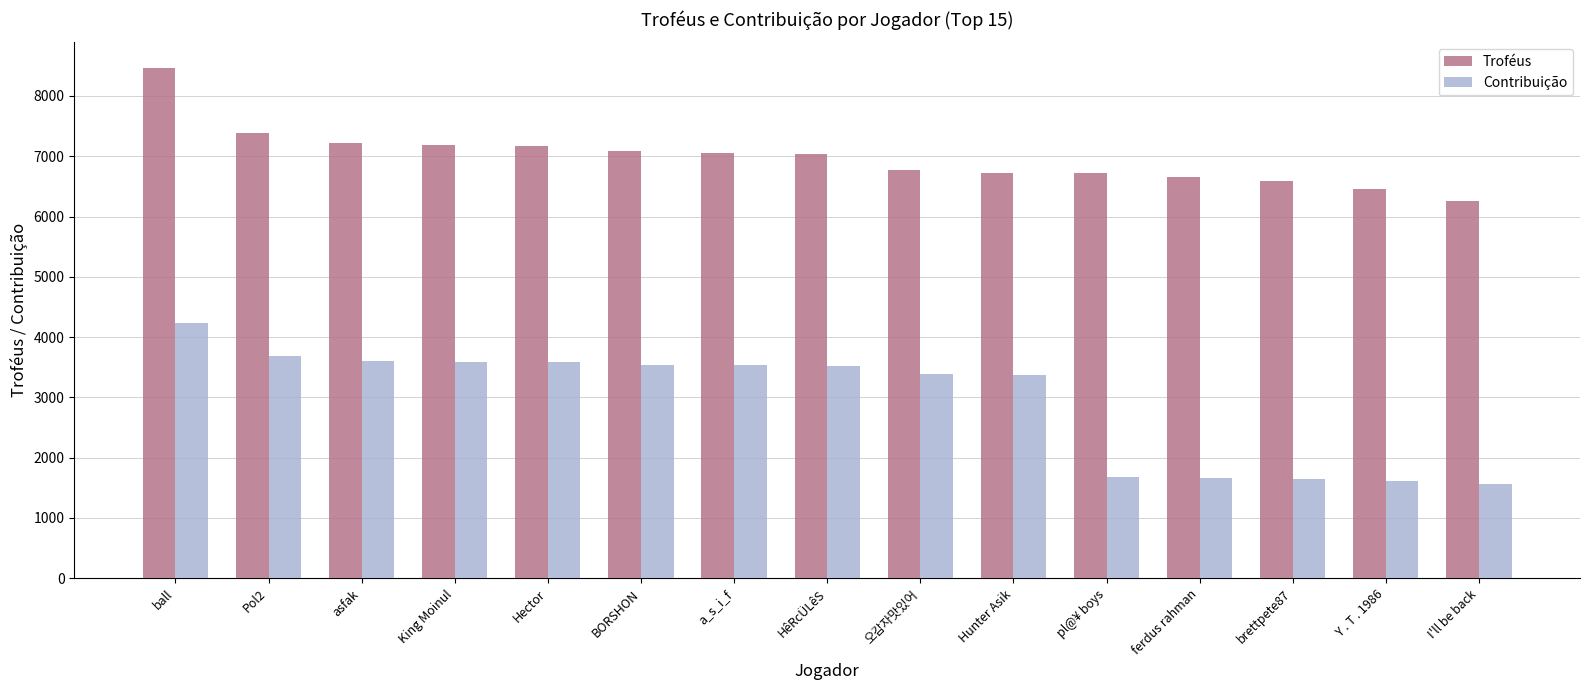

Rank the series by their average value, from highest to lowest.

Troféus, Contribuição